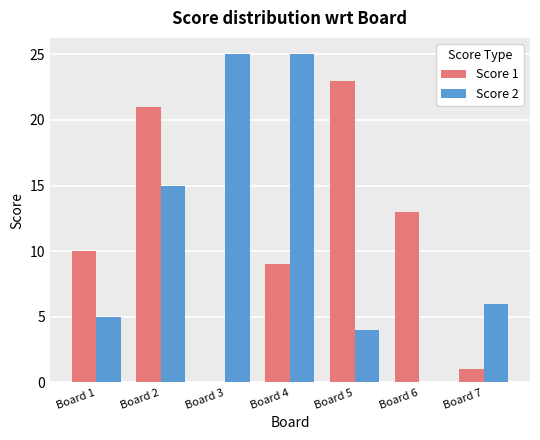

Count the number of data series in this chart.

2